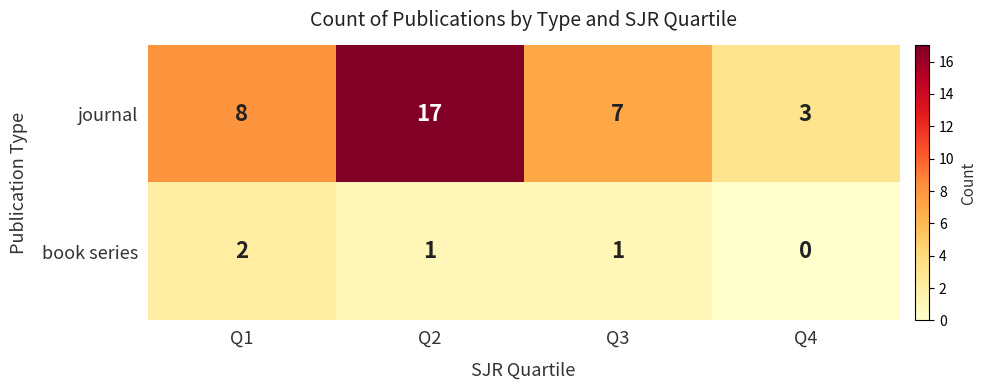

True or false: book series has a value of 0 at Q4.

True